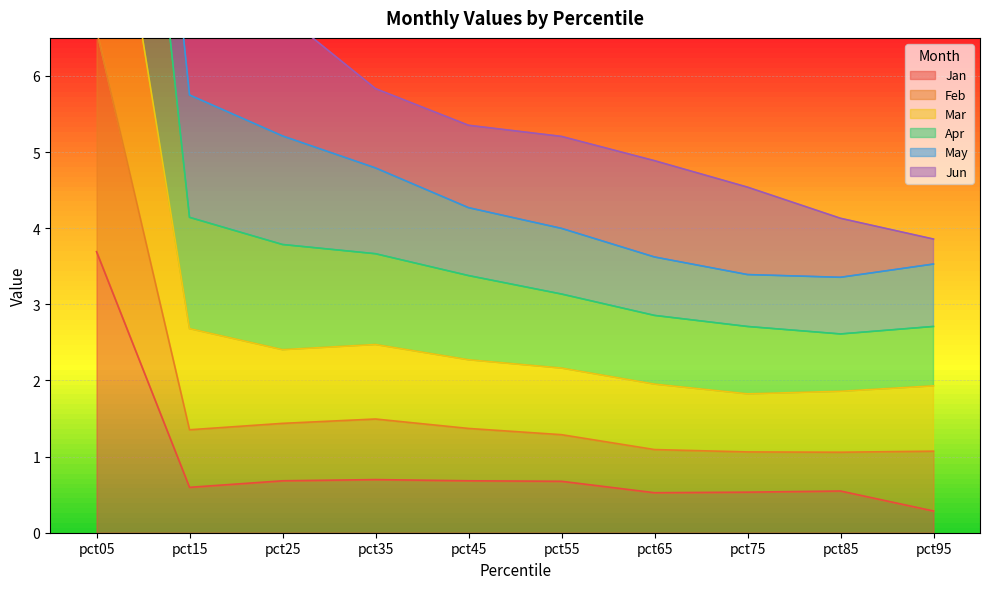

Rank the categories by Jan value from highest to lowest.

pct05, pct35, pct45, pct25, pct55, pct15, pct85, pct75, pct65, pct95